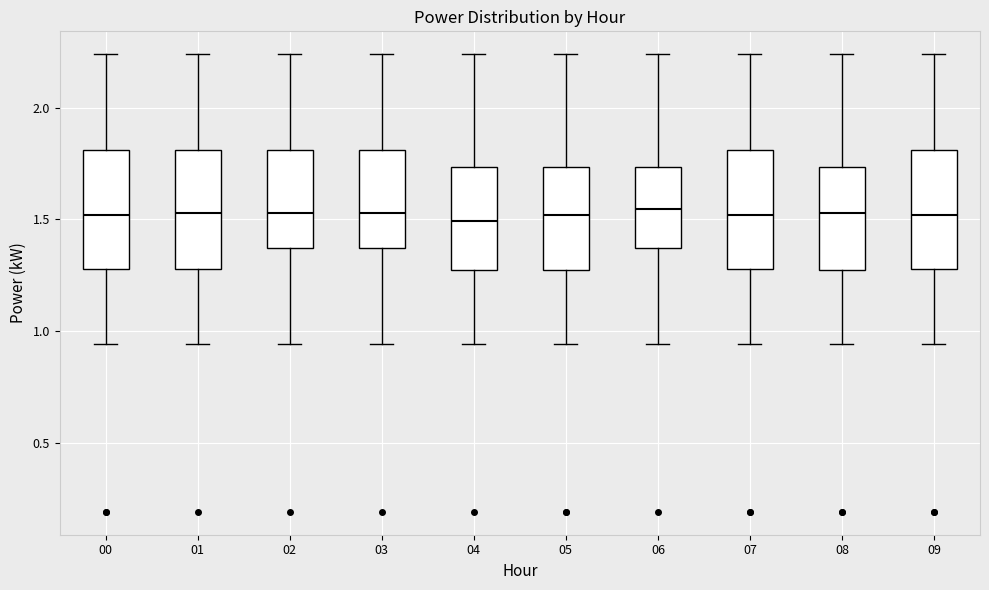

Where is the upper edge of the box at x = 04 on the y-axis? The values are not printed on the chart, so give them approximately, as read against the axis.

1.75